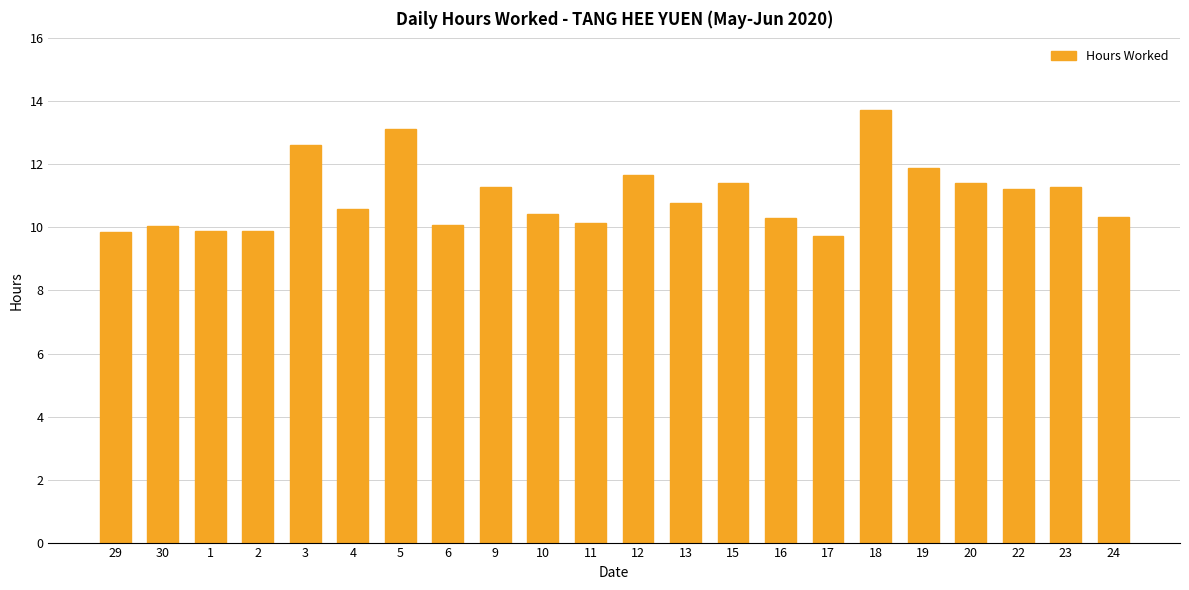

What is the label of the 16th bar from the left?

17